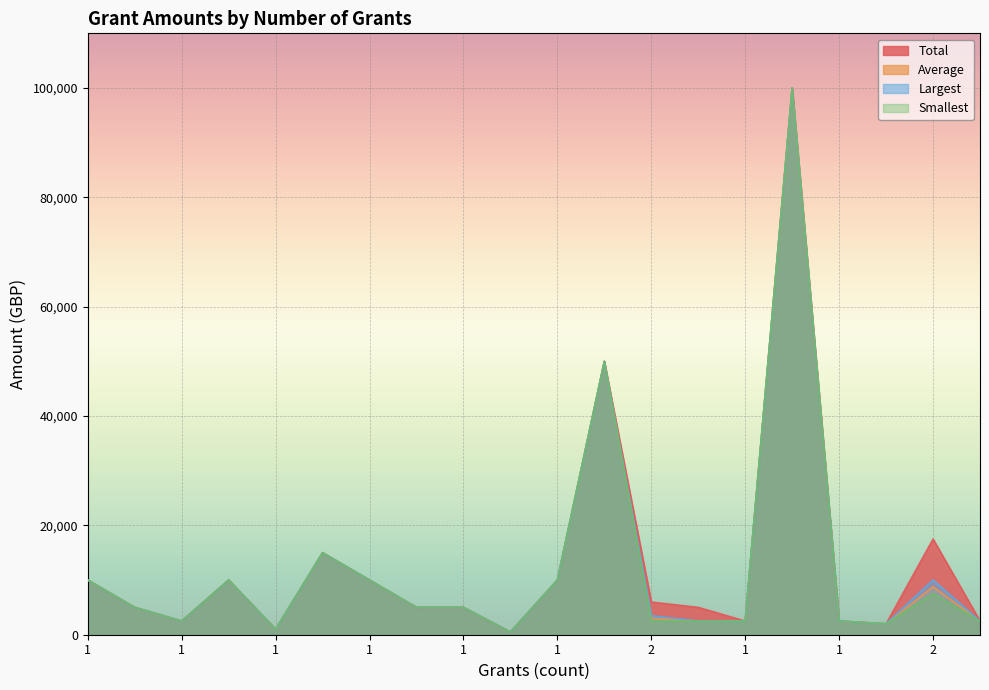

Is the value of Average at 1 greater than the value of Smallest at 2?

Yes